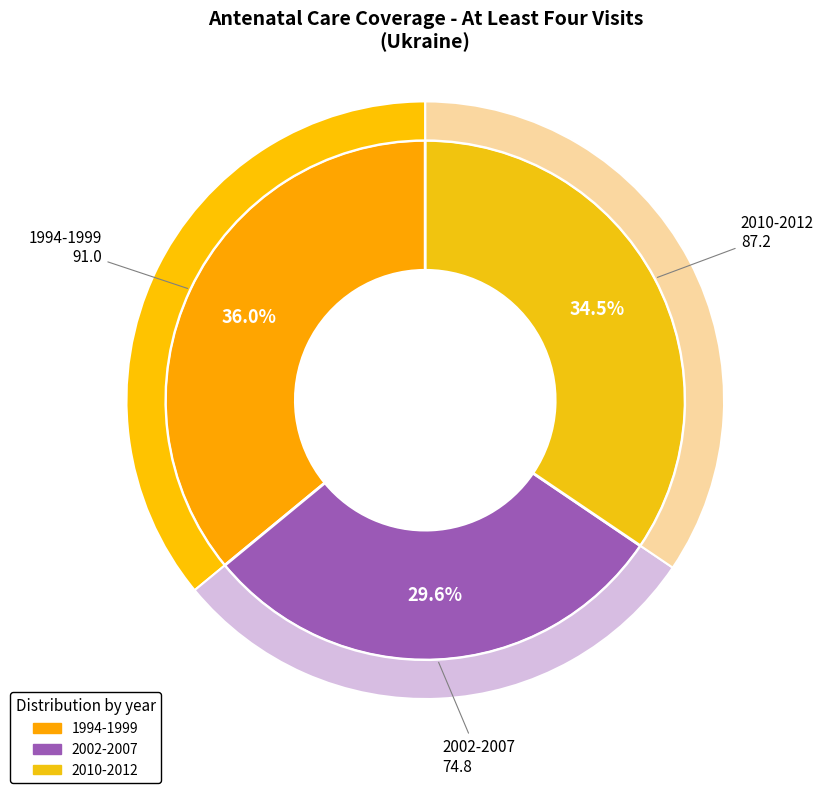

To the nearest percent, what is the difference between the 1994-1999 and 2002-2007 slice percentages?

6%